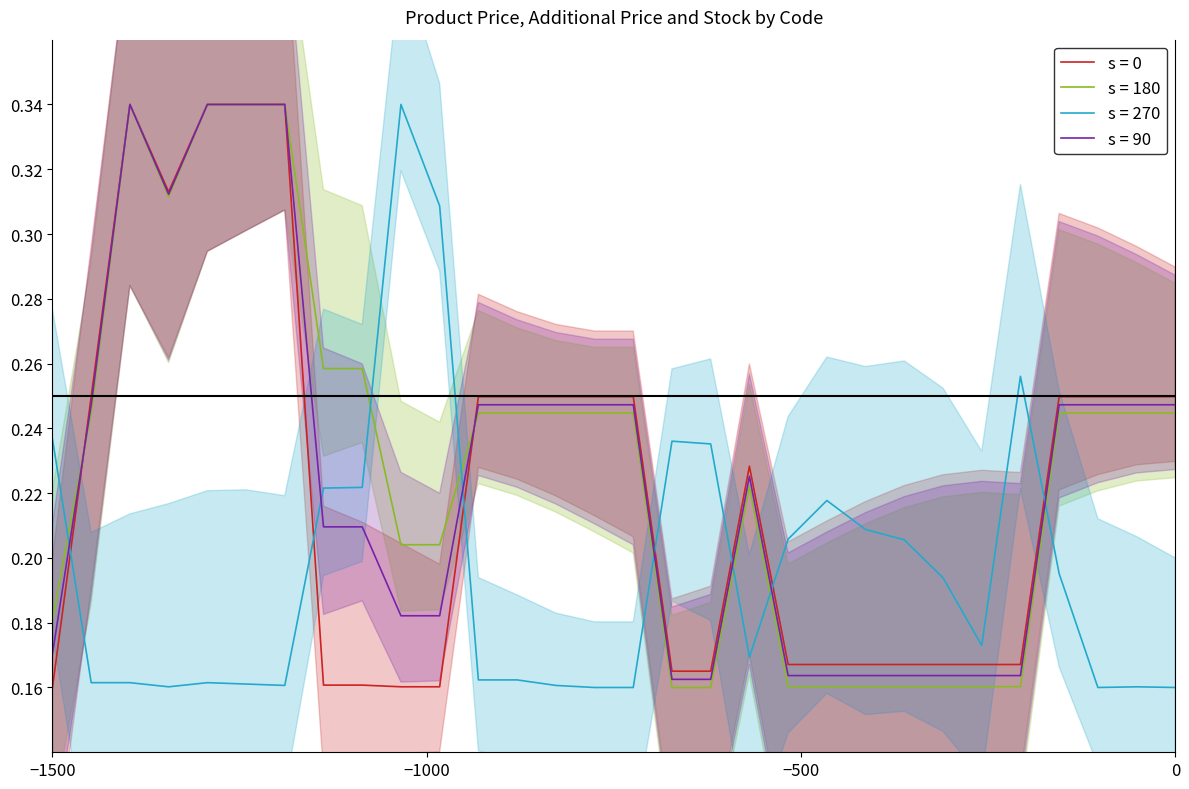

What is the sum of all Залишок values?

5.9